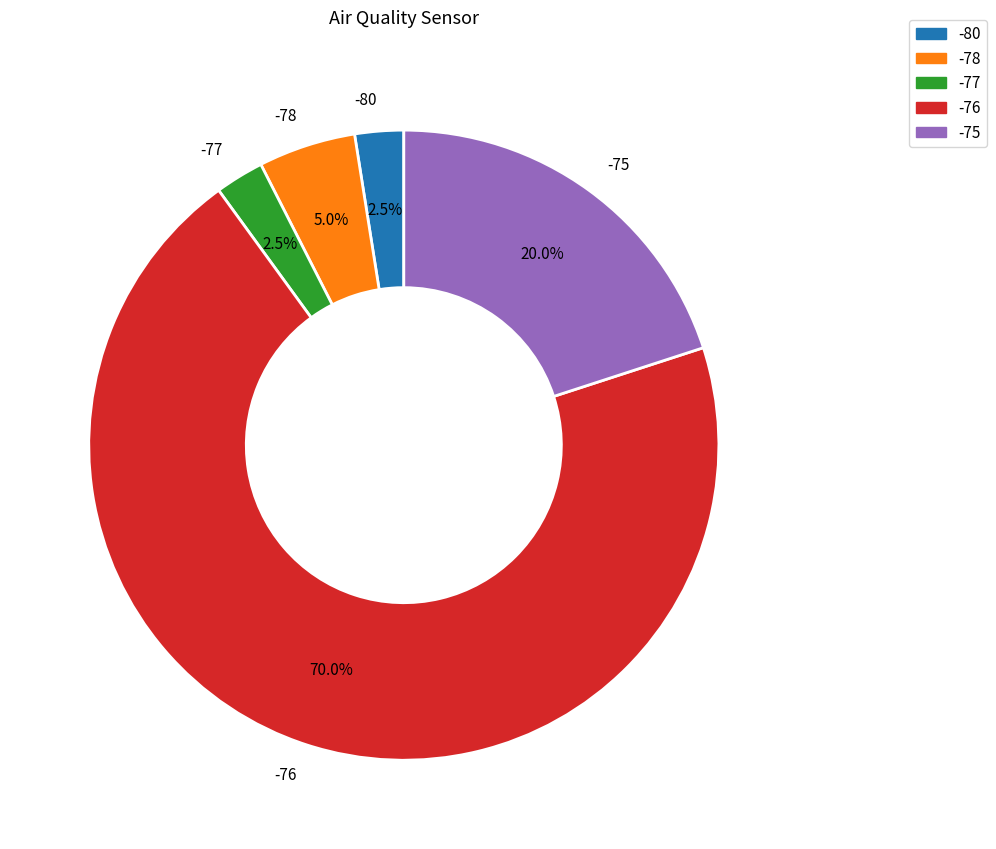

What is the largest slice in the pie chart?

-76